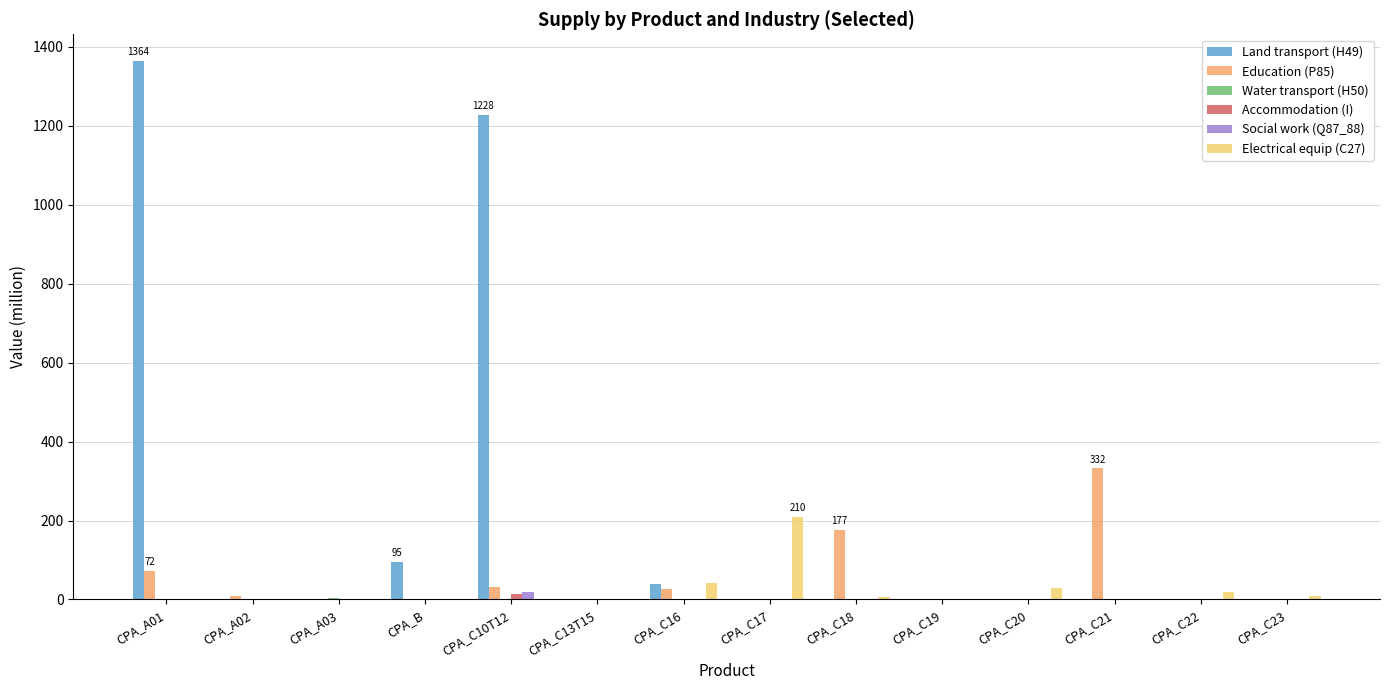

What is the total value across all series at CPA_C17?

211